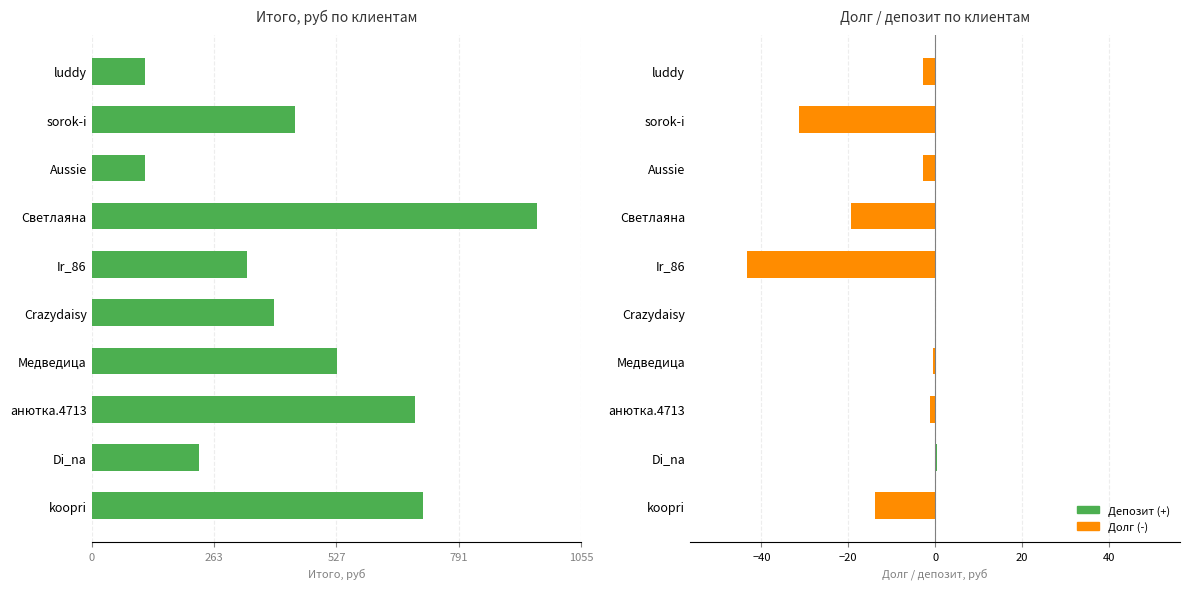

What is the smallest value displayed?

115.8